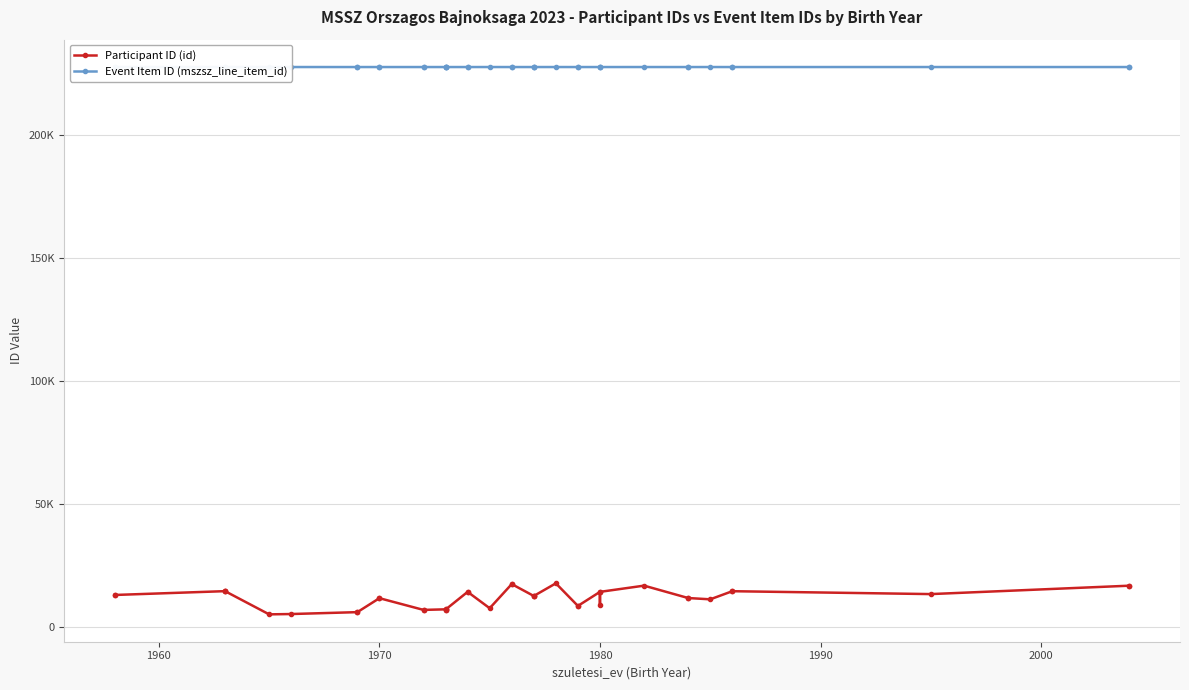

Rank the series by their average value, from lowest to highest.

Participant ID (id), Event Item ID (mszsz_line_item_id)